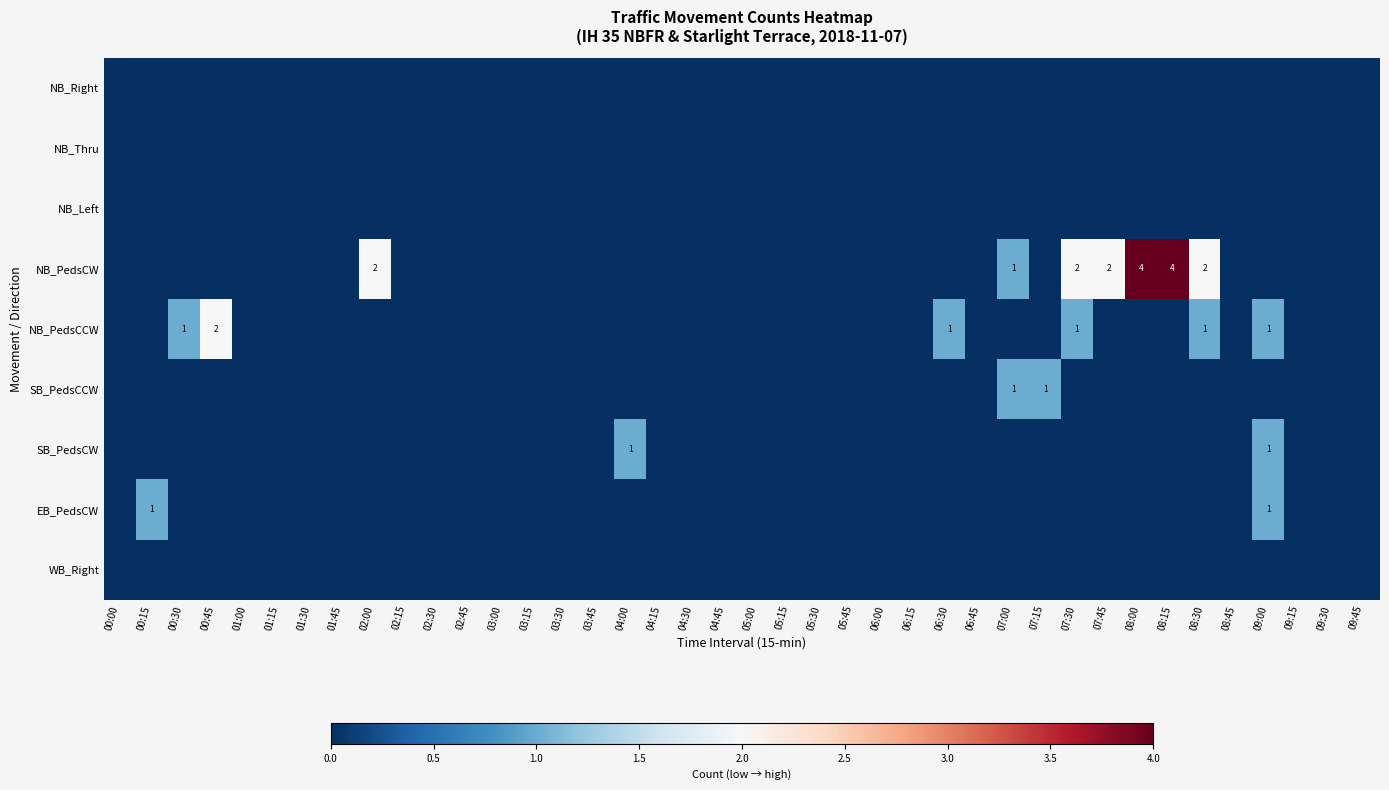

What is the spread (max minus min) of values at 08:15?

4